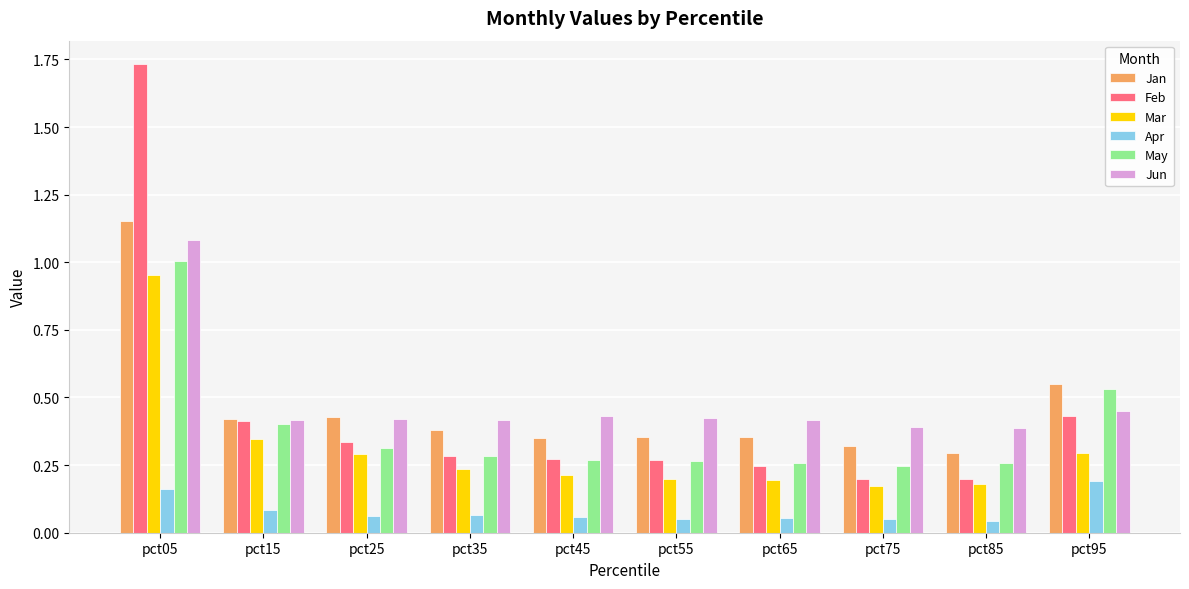

What is the sum of the Feb values at pct05 and pct55?

2.0